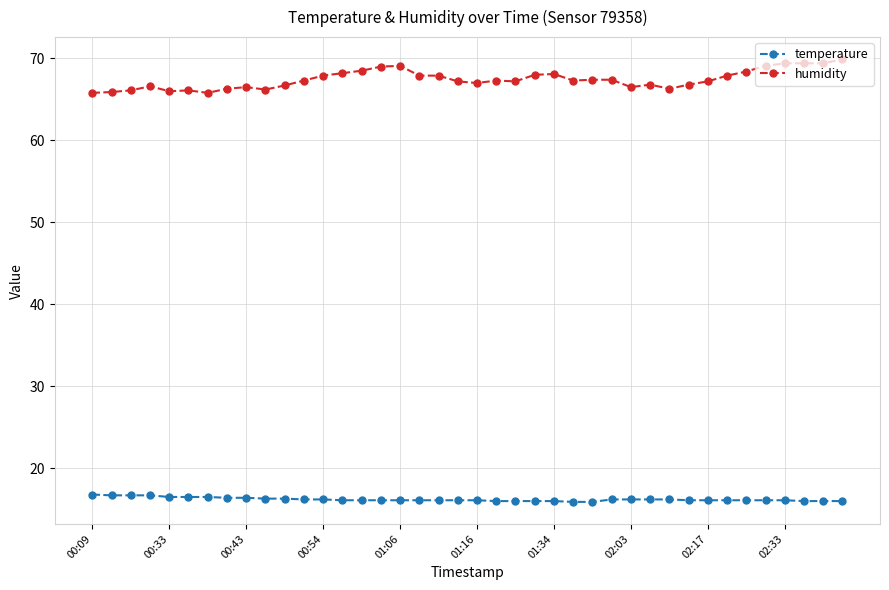

List the series in order of their peak value, lowest first.

temperature, humidity